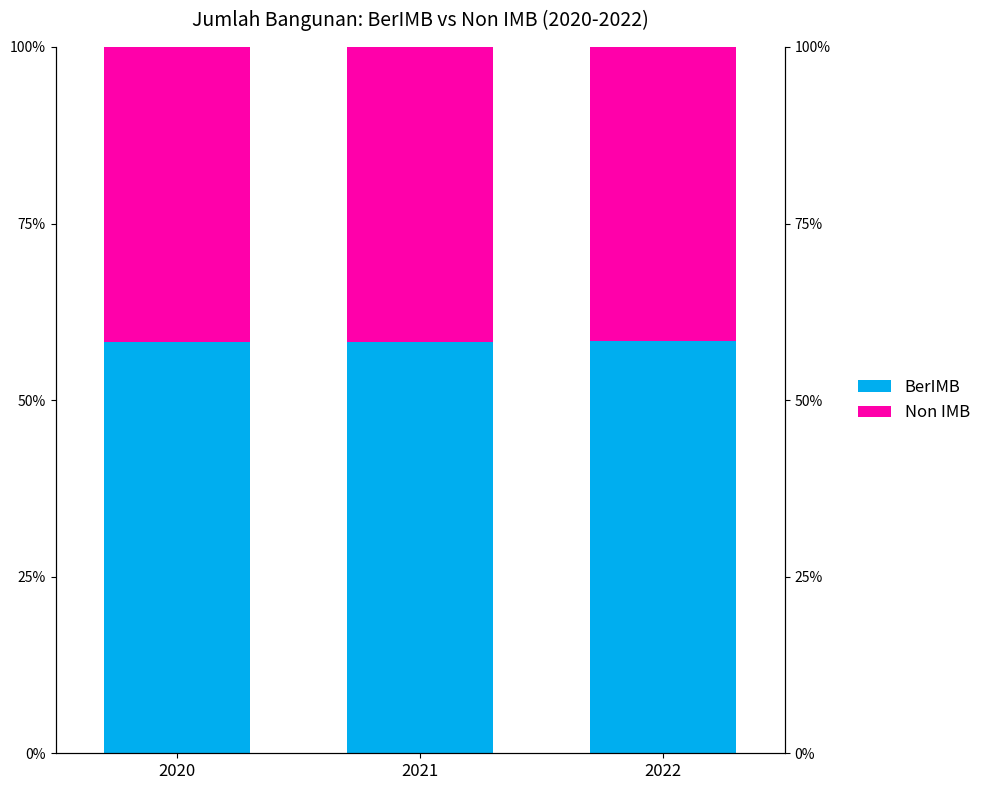

How many data points does each series have?

3